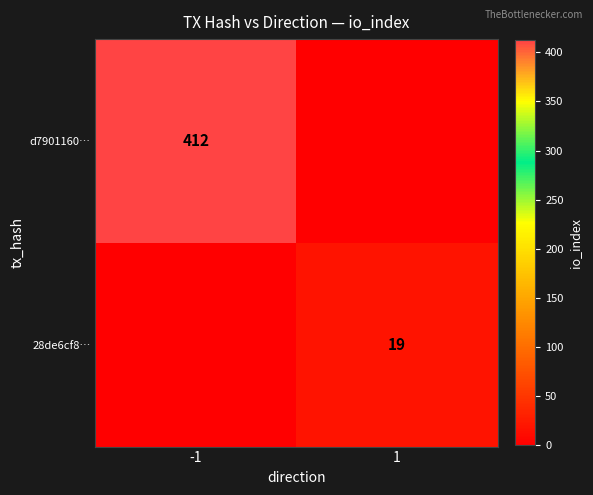

At which category is the sum across all series the highest?

-1